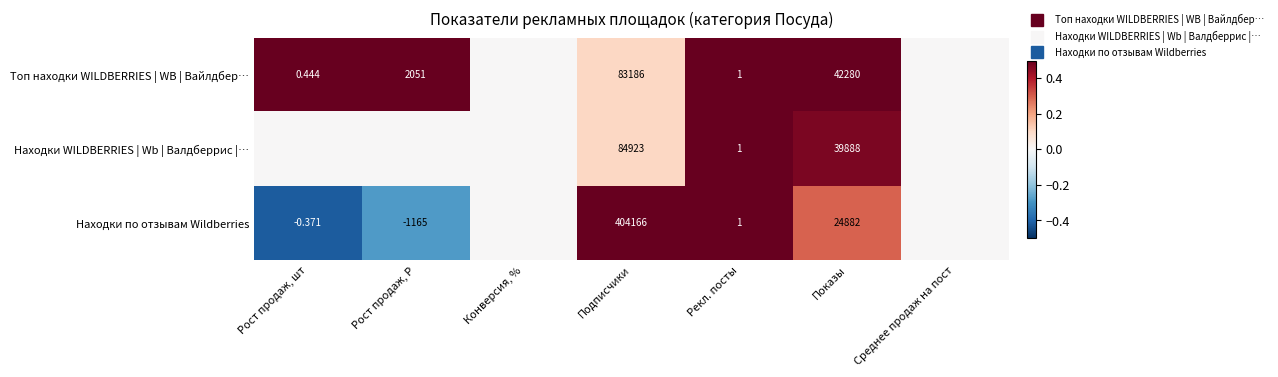

Where is Топ находки WILDBERRIES | WB | Вайлдбер… nearest to the value 0?

Конверсия, %